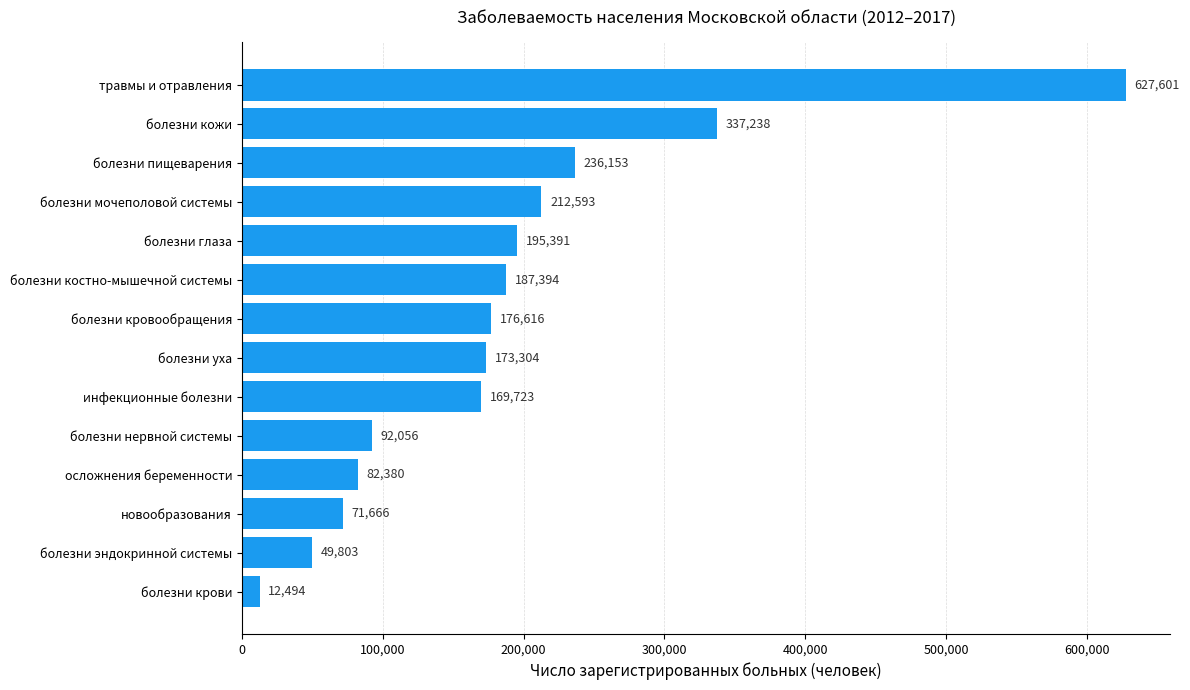

What is the smallest value displayed?

12494.2